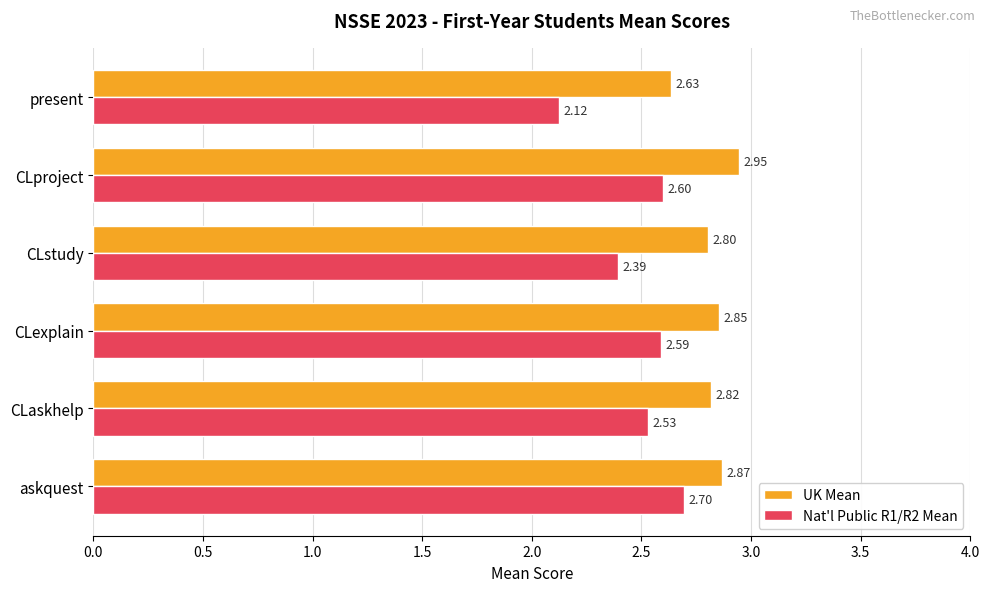

What is the average value of the UK Mean series?

2.8